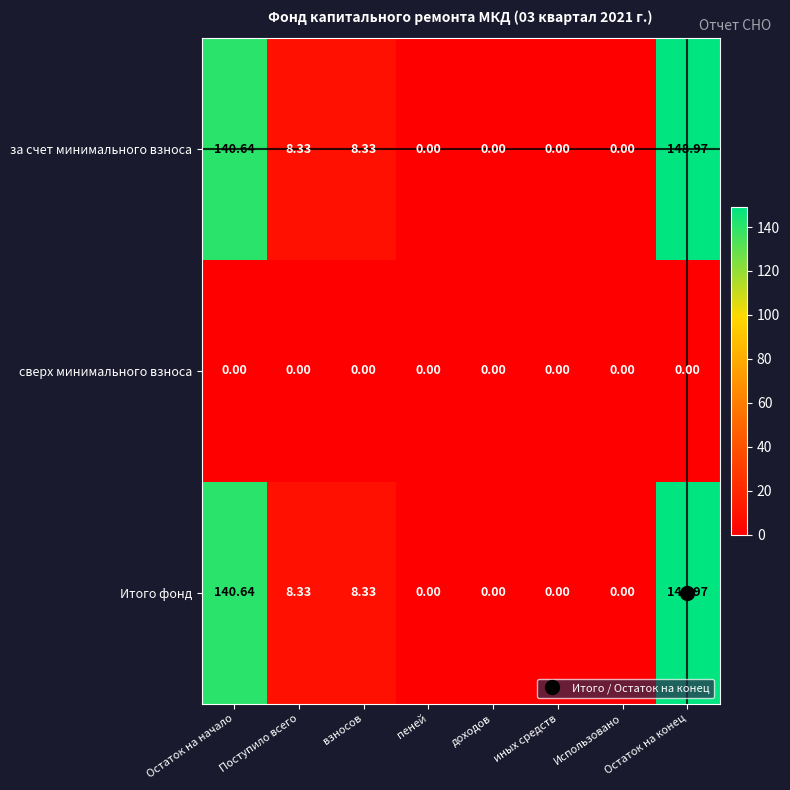

Which label corresponds to the largest value in the chart?

Остаток на конец